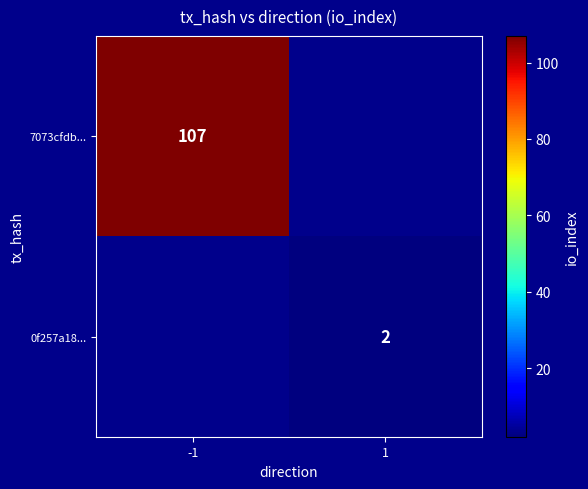

Is it true that 7073cfdb... equals 107 at -1?

True